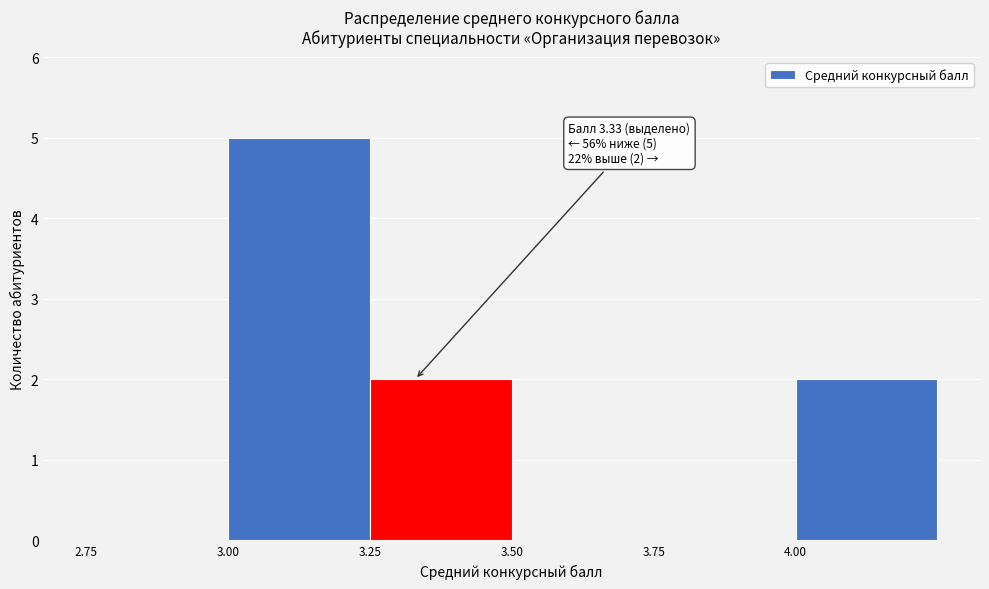

Which range on the x-axis has the tallest bar?

3.00 to 3.25